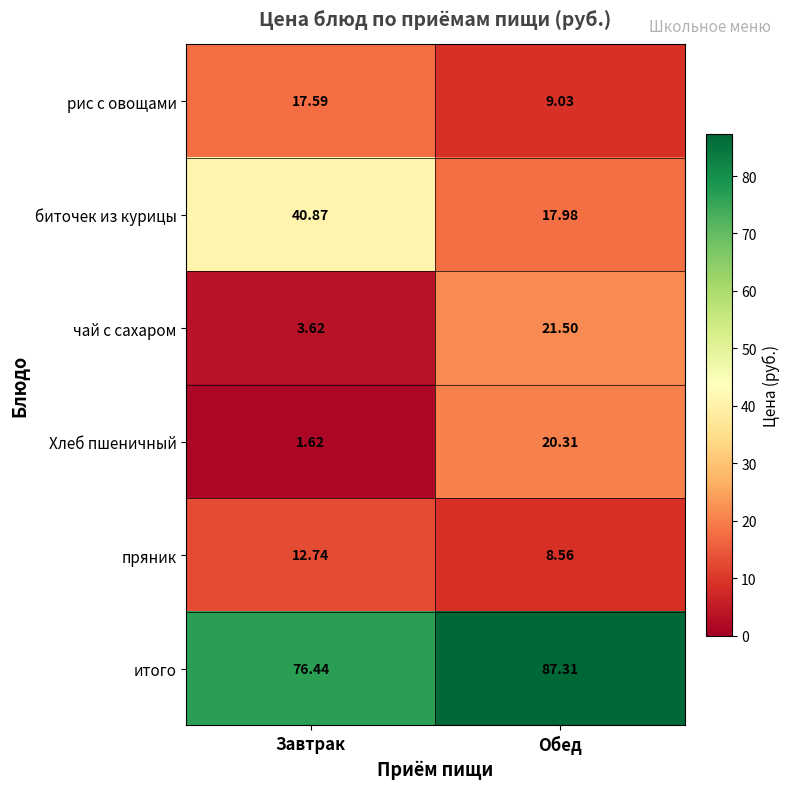

At which label is чай с сахаром closest to 12?

Завтрак